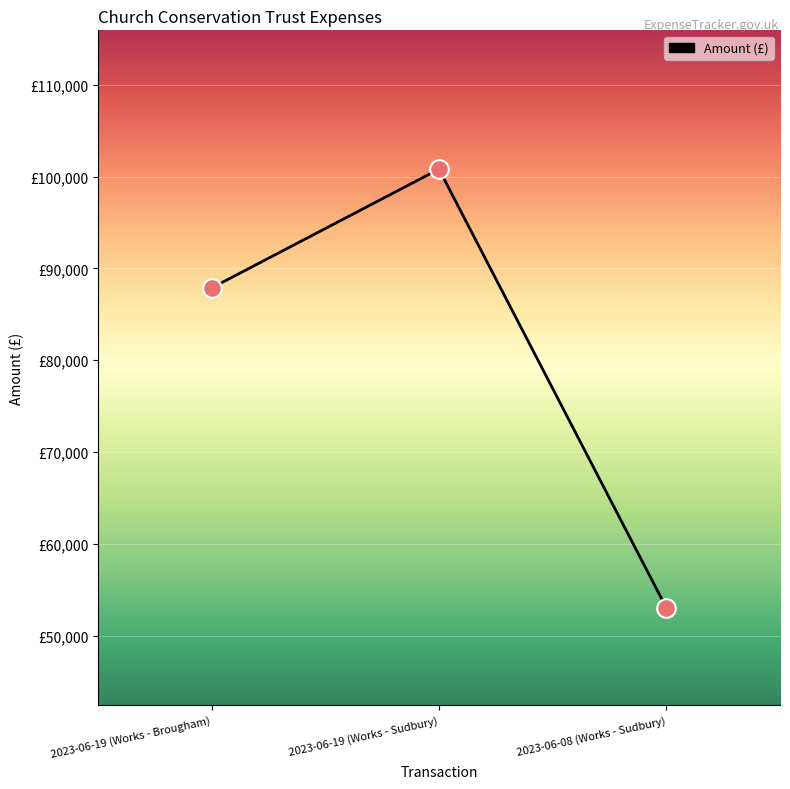

Does the chart have visible grid lines?

Yes